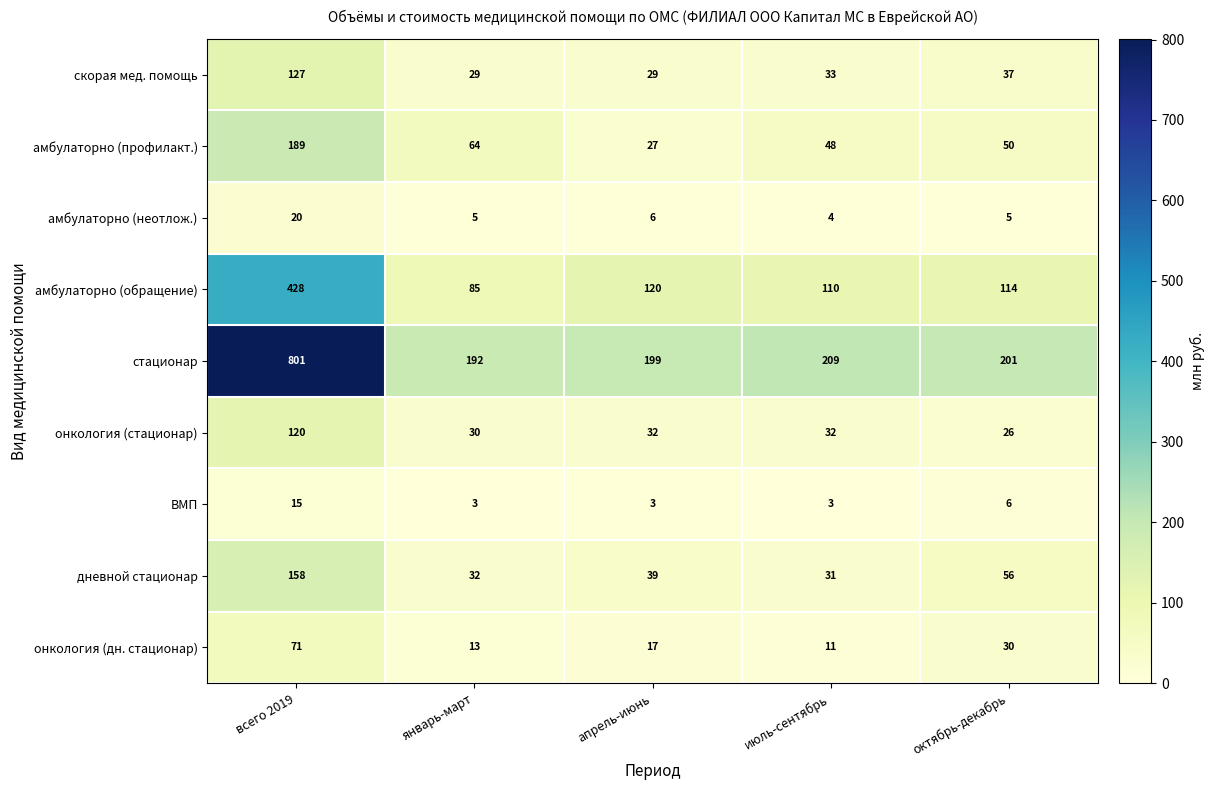

How many distinct data groups are displayed?

9